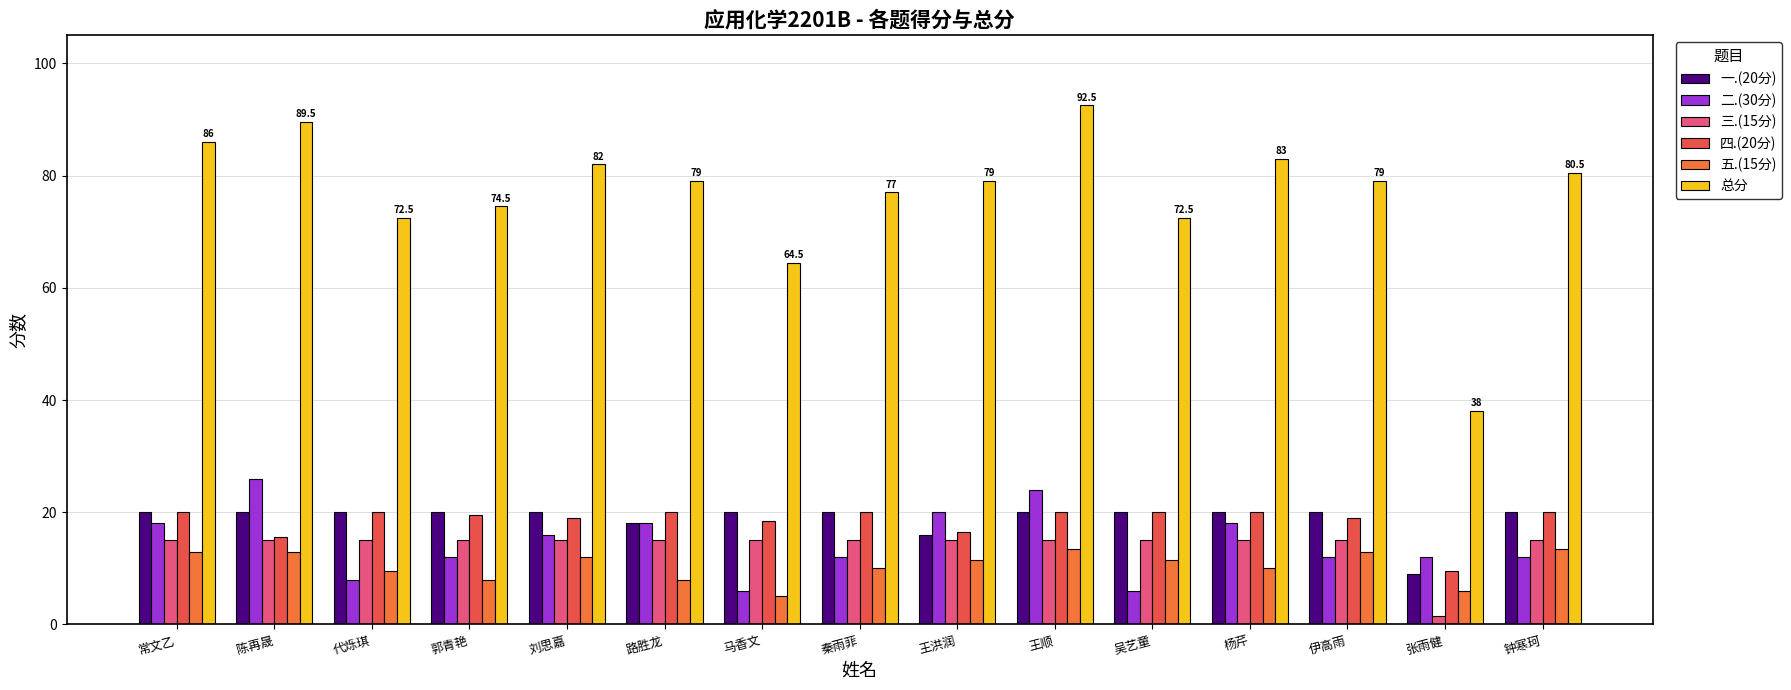

What are all the series names shown in the legend?

一.(20分), 二.(30分), 三.(15分), 四.(20分), 五.(15分), 总分